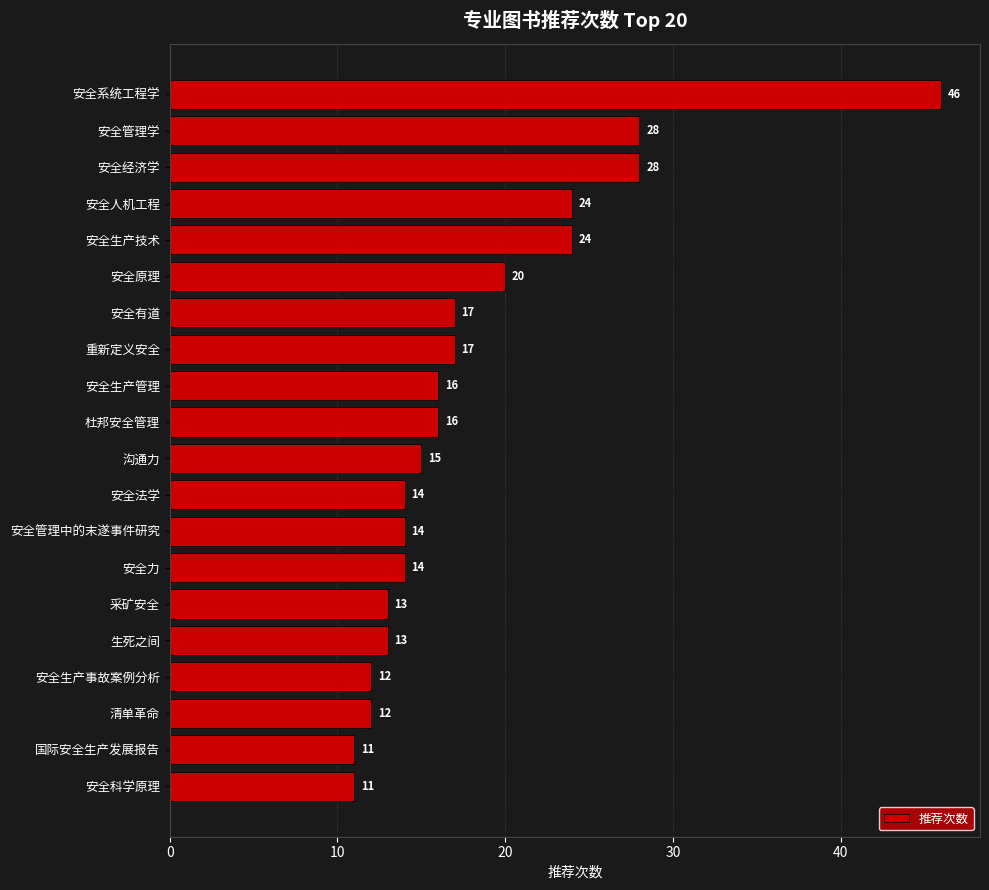

Read the value at 采矿安全.

13